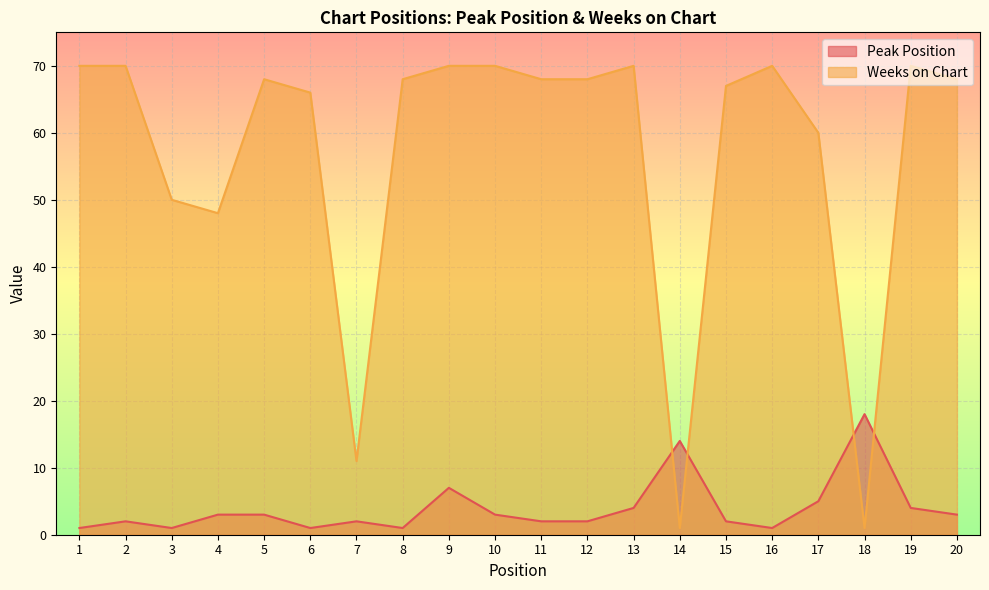

The value of Peak Position at 7 is 1. True or false?

False